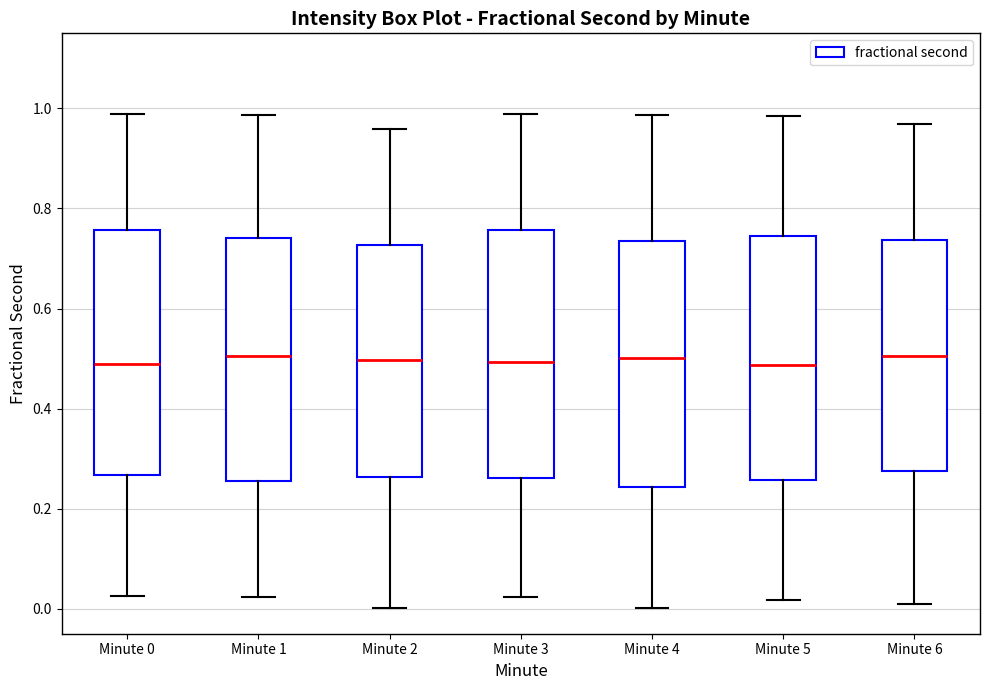

Where is the lower edge of the box for Minute 2 on the y-axis? The values are not printed on the chart, so give them approximately, as read against the axis.

0.26